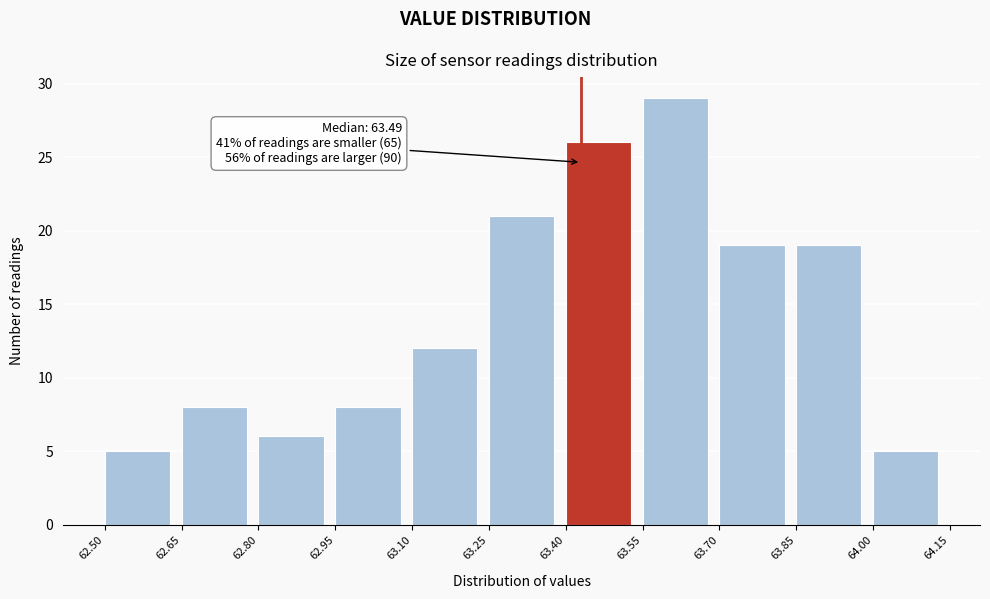

Over which range of the x-axis is the bar tallest?

63.55 to 63.70